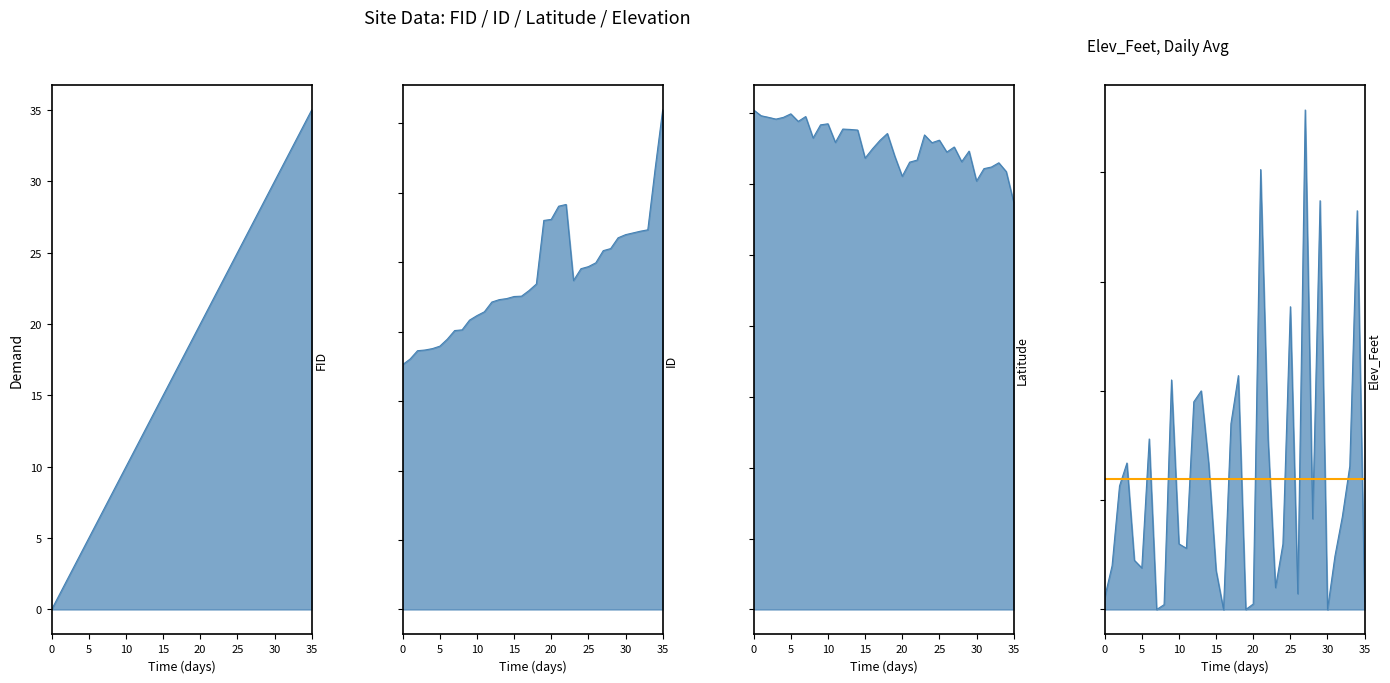

At which category does Elev_Feet reach its first local peak?

3